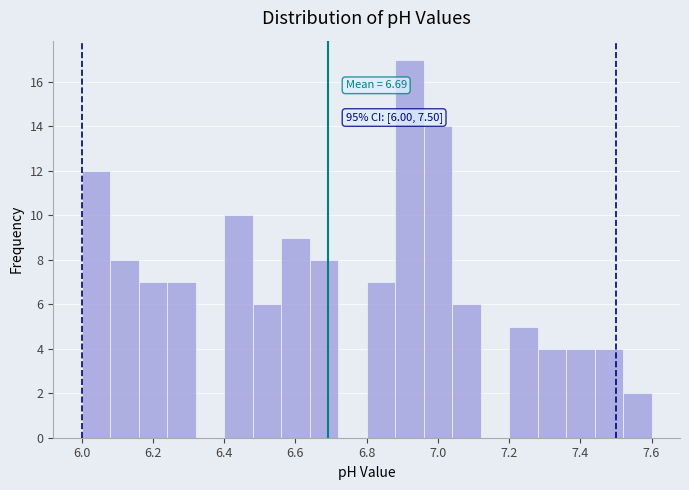

Which range on the x-axis has the tallest bar?

6.88 to 6.96